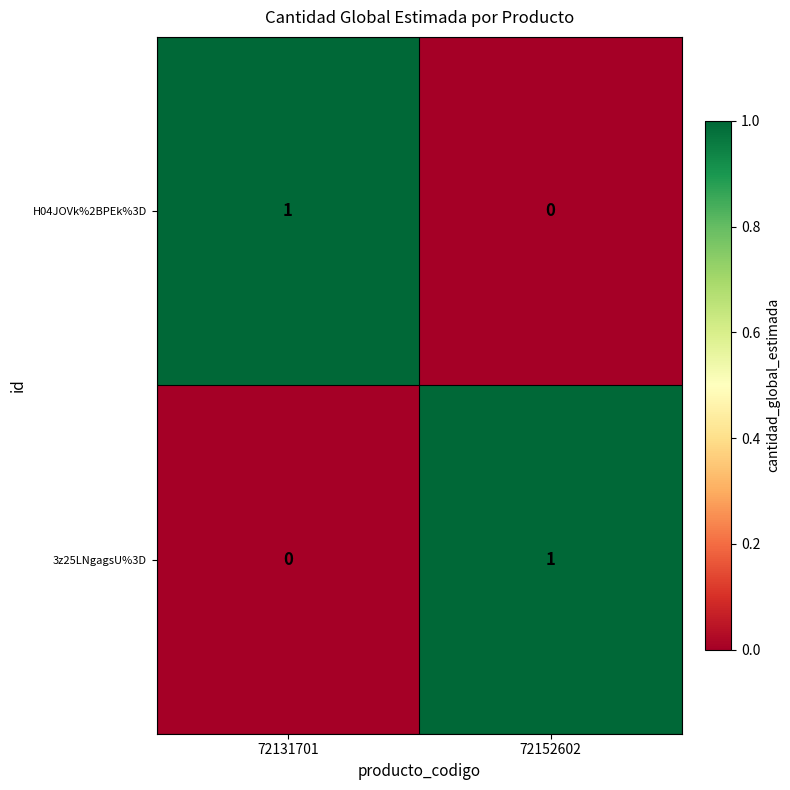

At which label is H04JOVk%2BPEk%3D closest to 0?

72152602